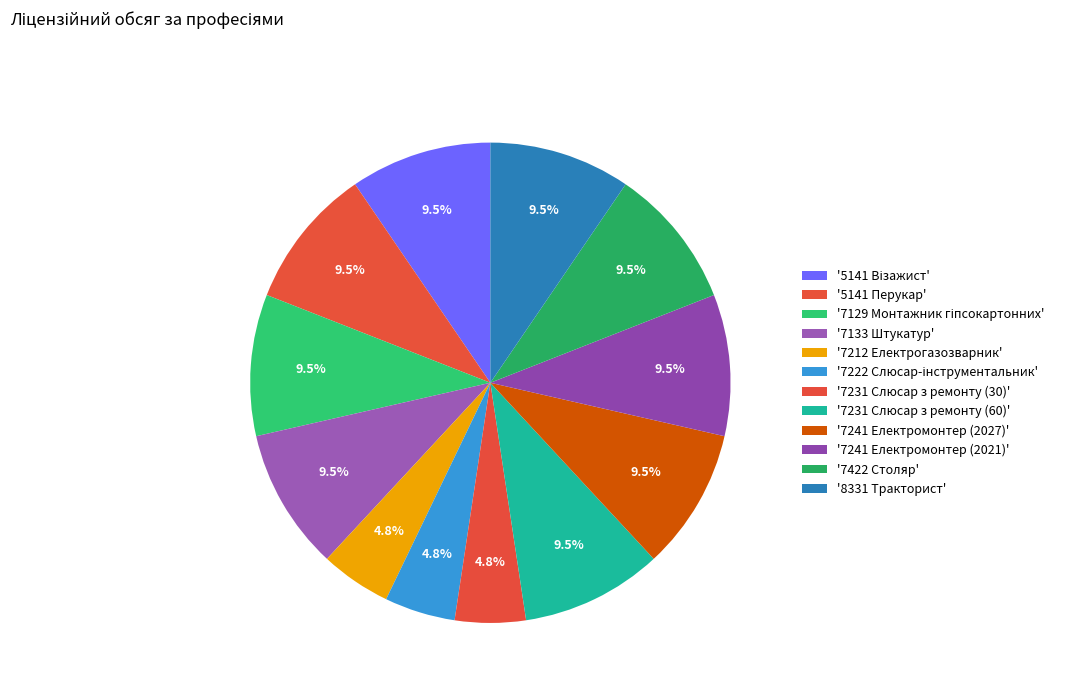

Is there any slice that represents more than half of the pie?

No